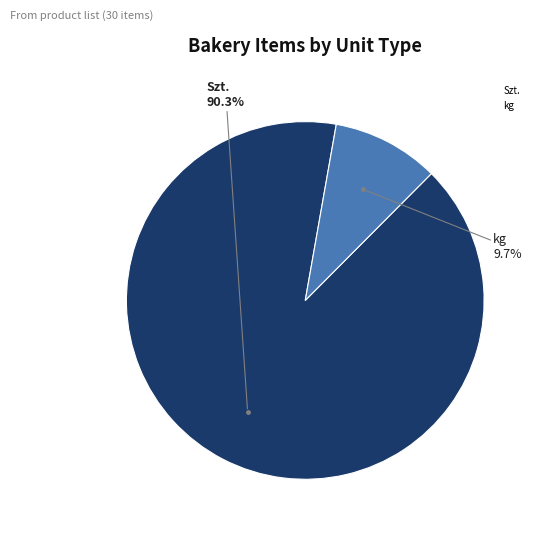

True or false: Szt. accounts for 99% of the total.

False